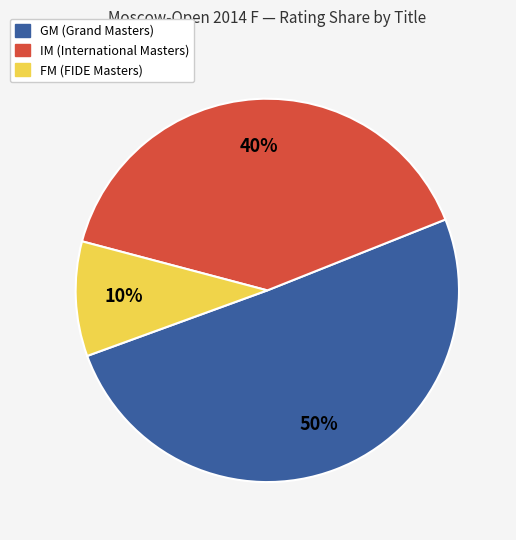

To the nearest percent, what is the combined percentage of IM (International Masters) and FM (FIDE Masters)?

50%